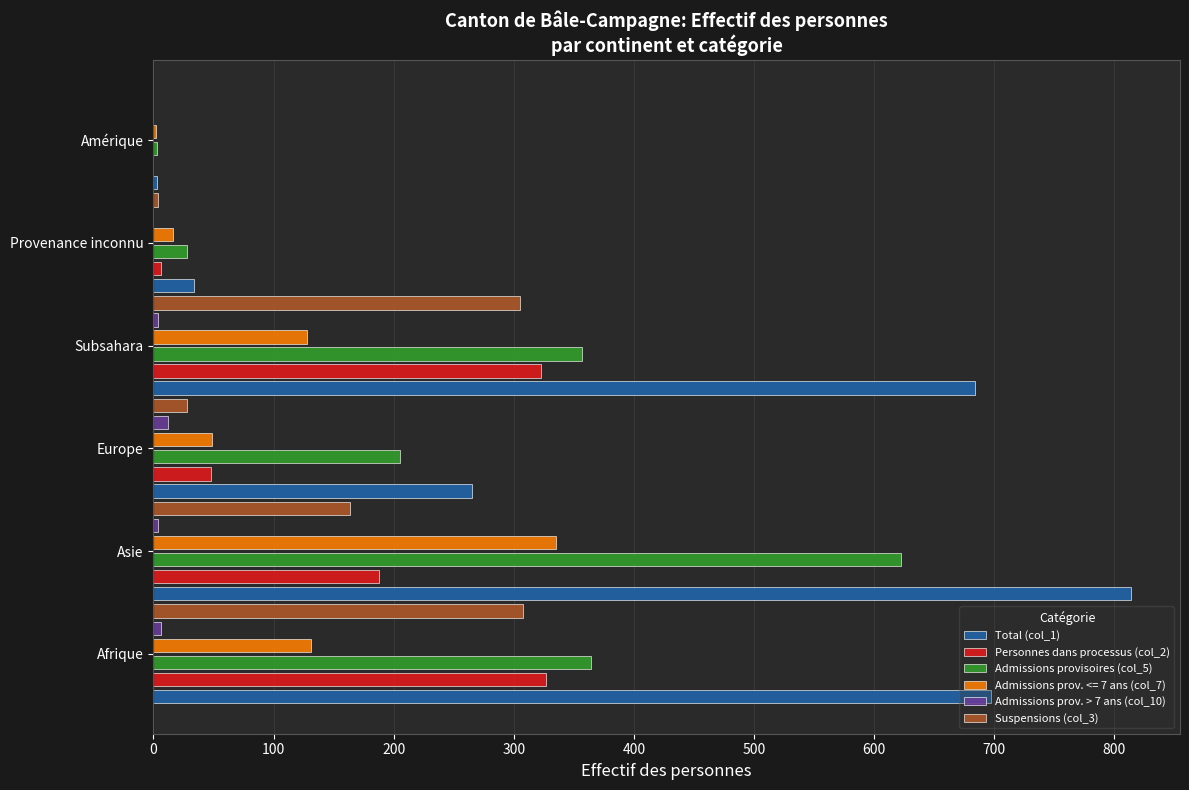

At which category is the sum across all series the highest?

Asie